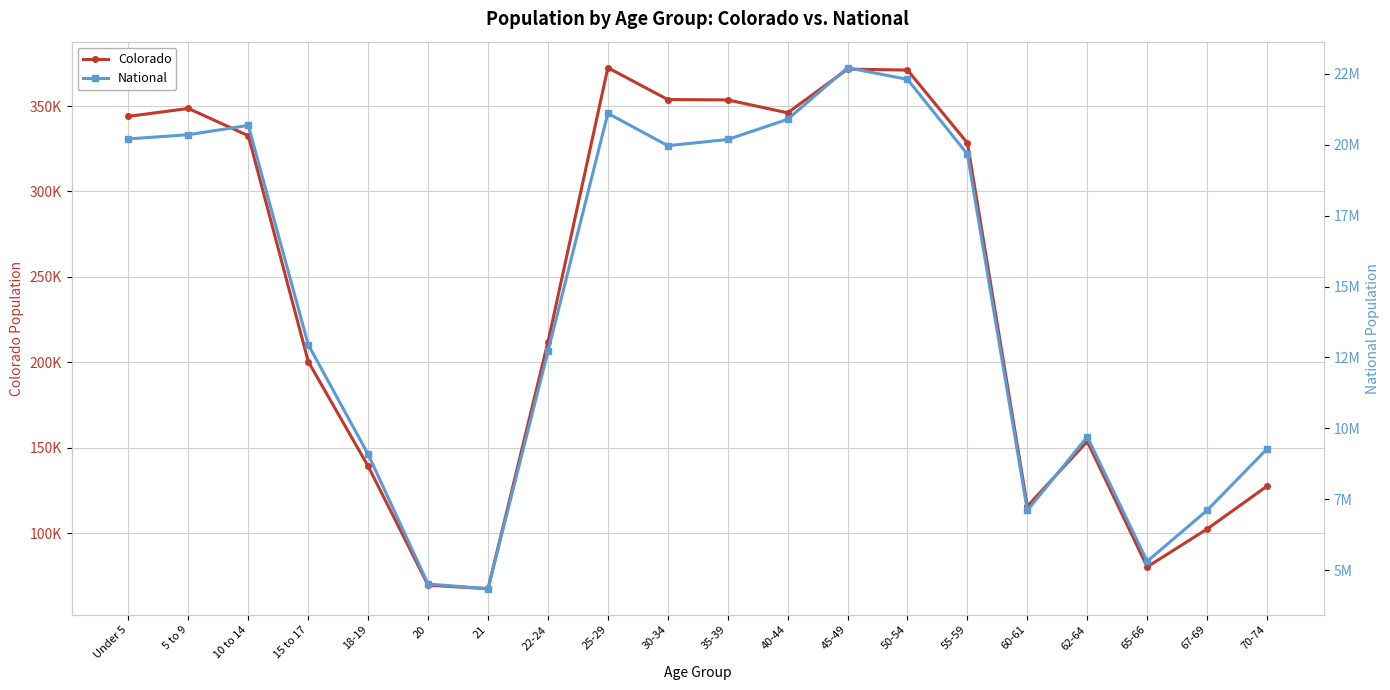

True or false: Colorado has more than 0 points higher than both neighbors.

True